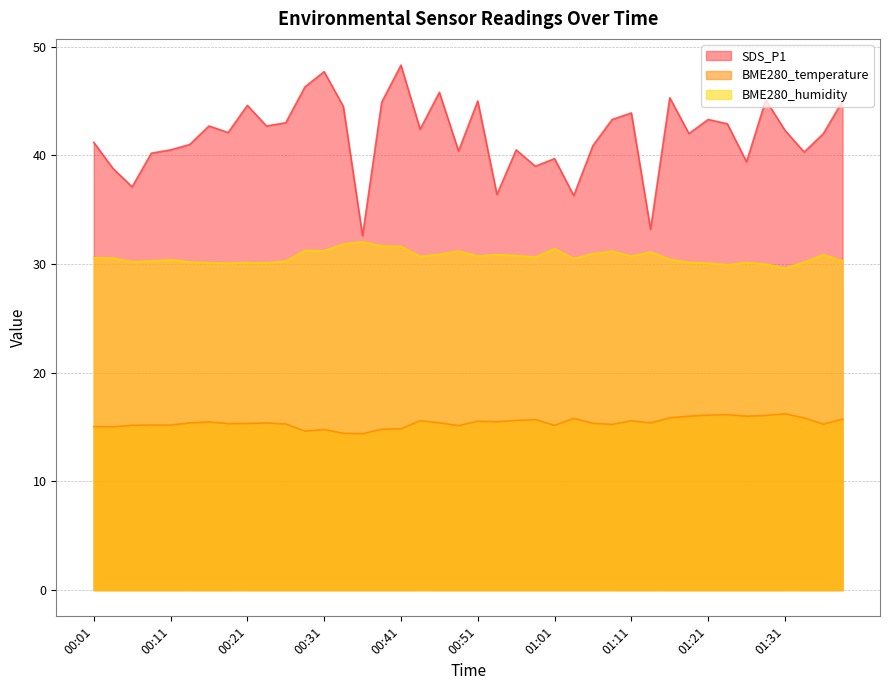

List the labels in order of BME280_temperature value, largest first.

01:31, 01:23, 01:21, 01:28, 01:18, 01:26, 01:16, 01:33, 01:03, 01:38, 00:58, 00:56, 00:43, 01:11, 00:51, 00:53, 00:16, 00:13, 00:46, 00:23, 01:13, 01:06, 00:21, 00:18, 00:26, 01:36, 01:08, 00:08, 00:11, 00:06, 01:01, 00:48, 00:01, 00:03, 00:41, 00:38, 00:31, 00:28, 00:33, 00:36